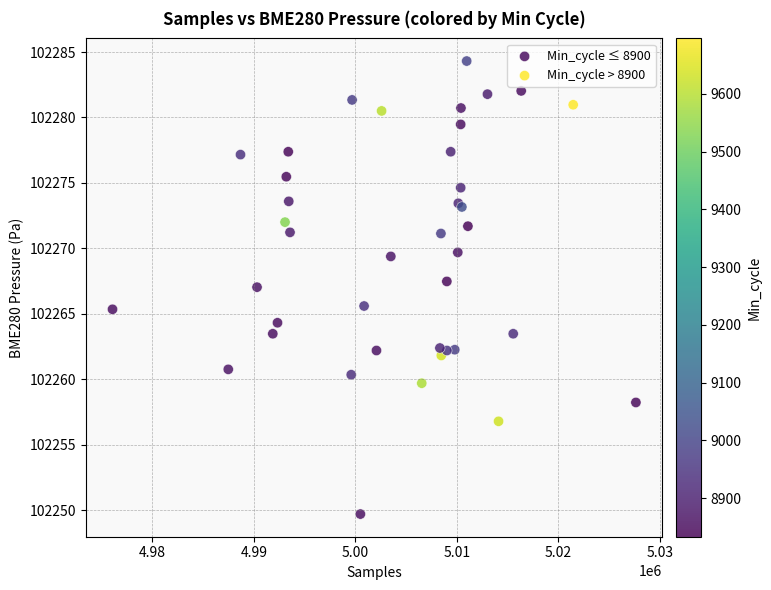

Which series has the widest spread of Y values?

Min_cycle ≤ 8900